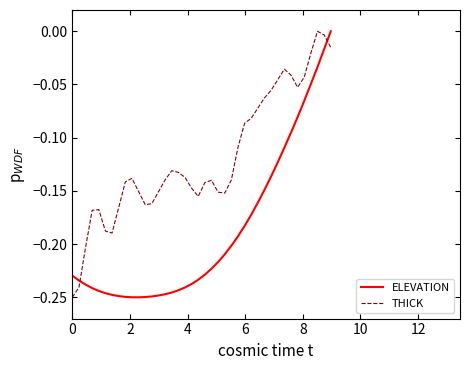

After their last crossing, which series has the higher values: THICK or ELEVATION?

ELEVATION